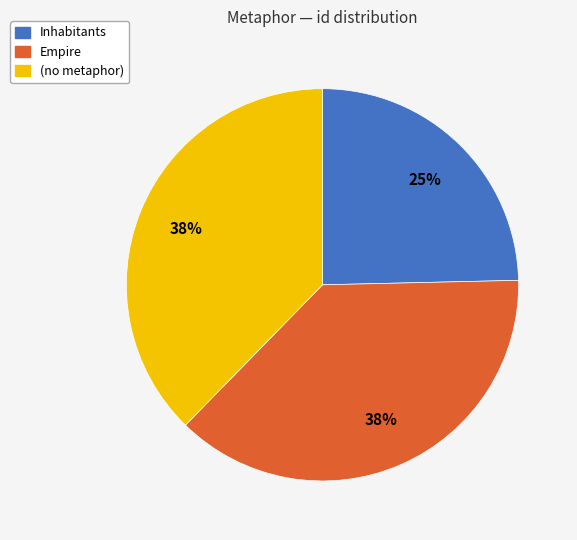

To the nearest percent, what is the difference between the largest and smallest slice percentages?

13%